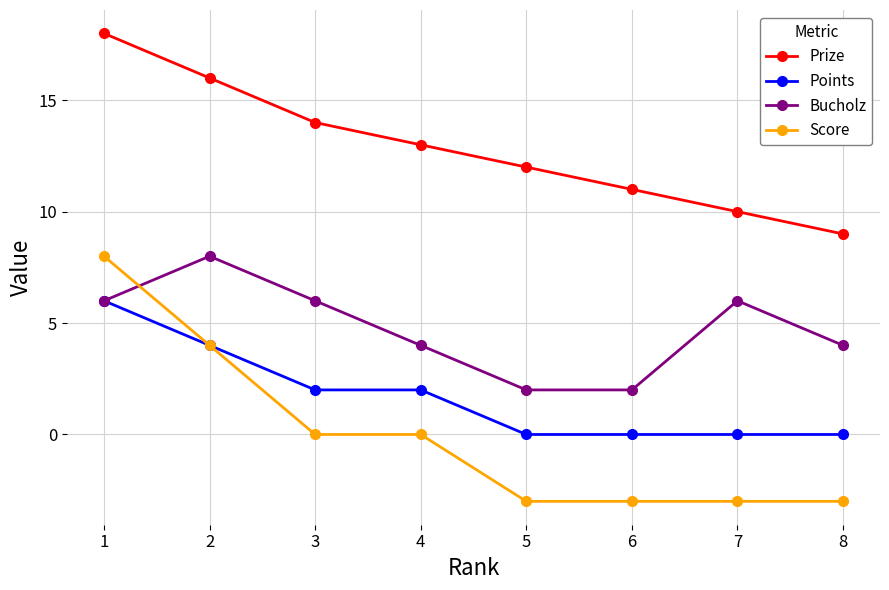

True or false: Prize and Points cross at least once.

False